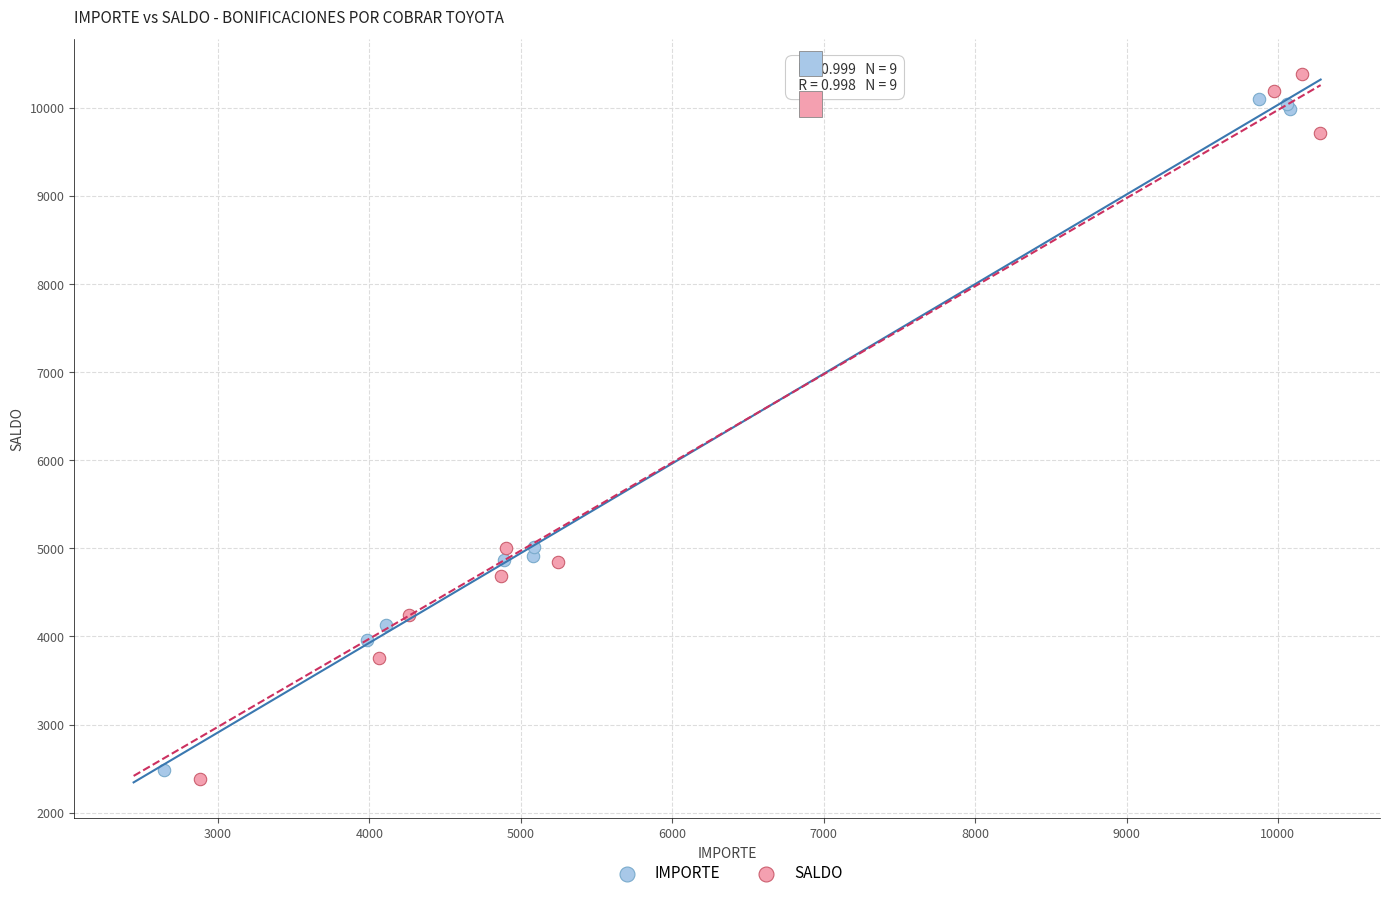

Which series contains the lowest Y value?

SALDO